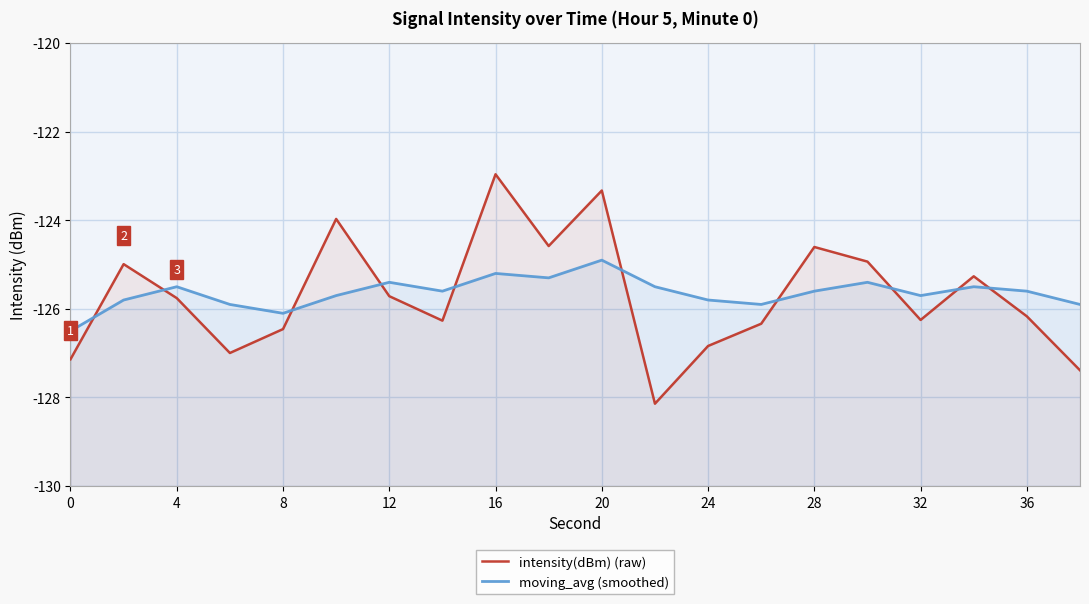

List the series in order of their peak value, lowest first.

moving_avg (smoothed), intensity(dBm) (raw)